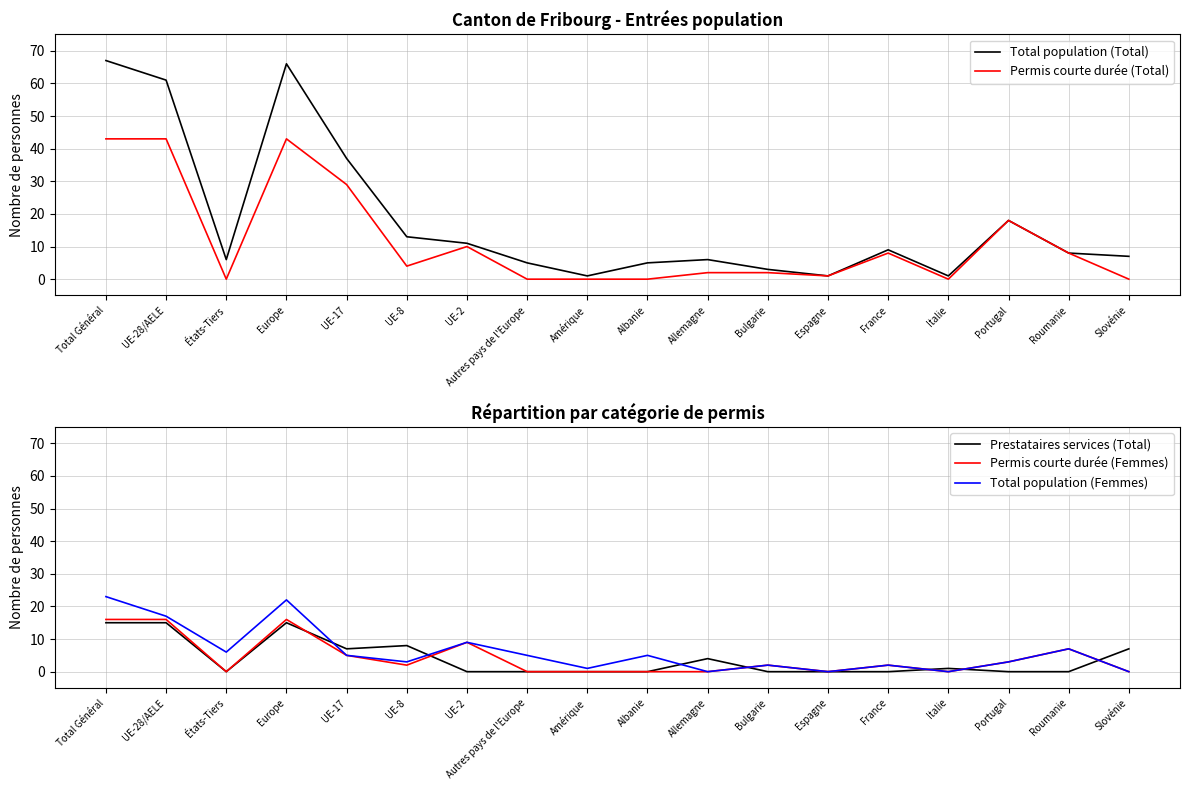

Which category has the lowest value in the Prestataires services (Total) series?

États-Tiers